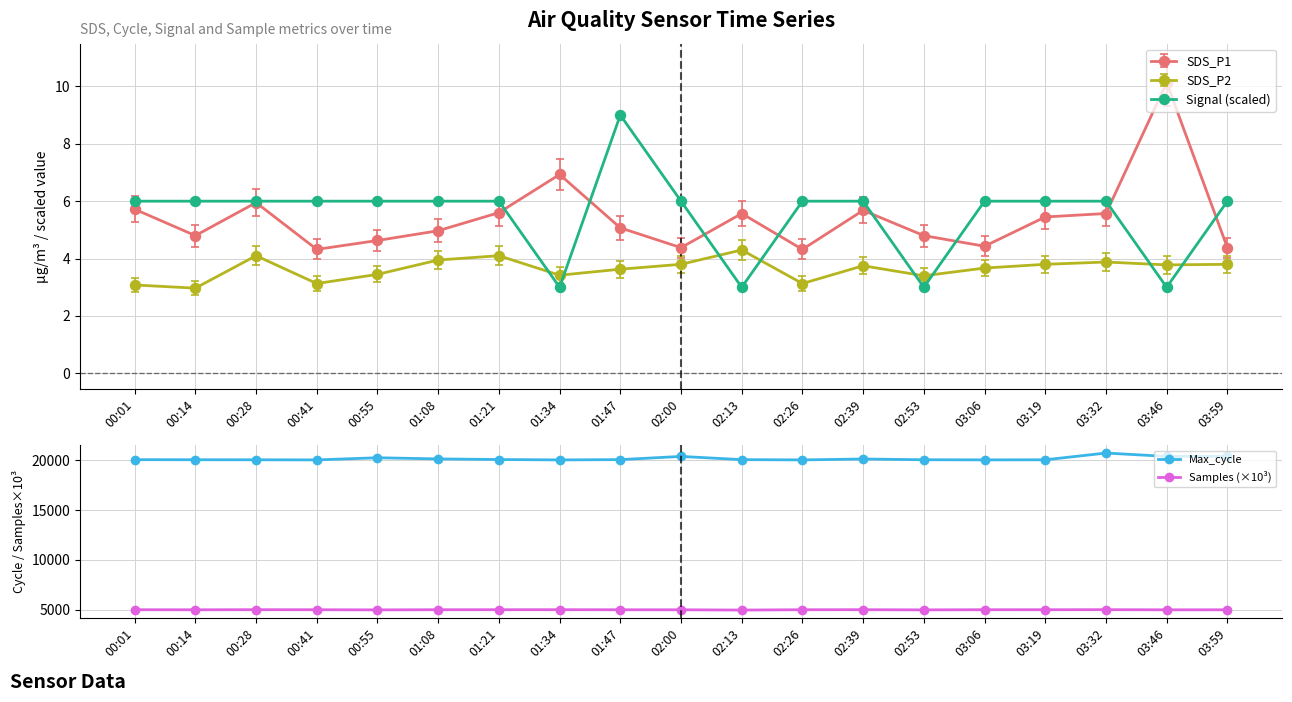

How many data points in Samples (×10³) are above 5005?

11